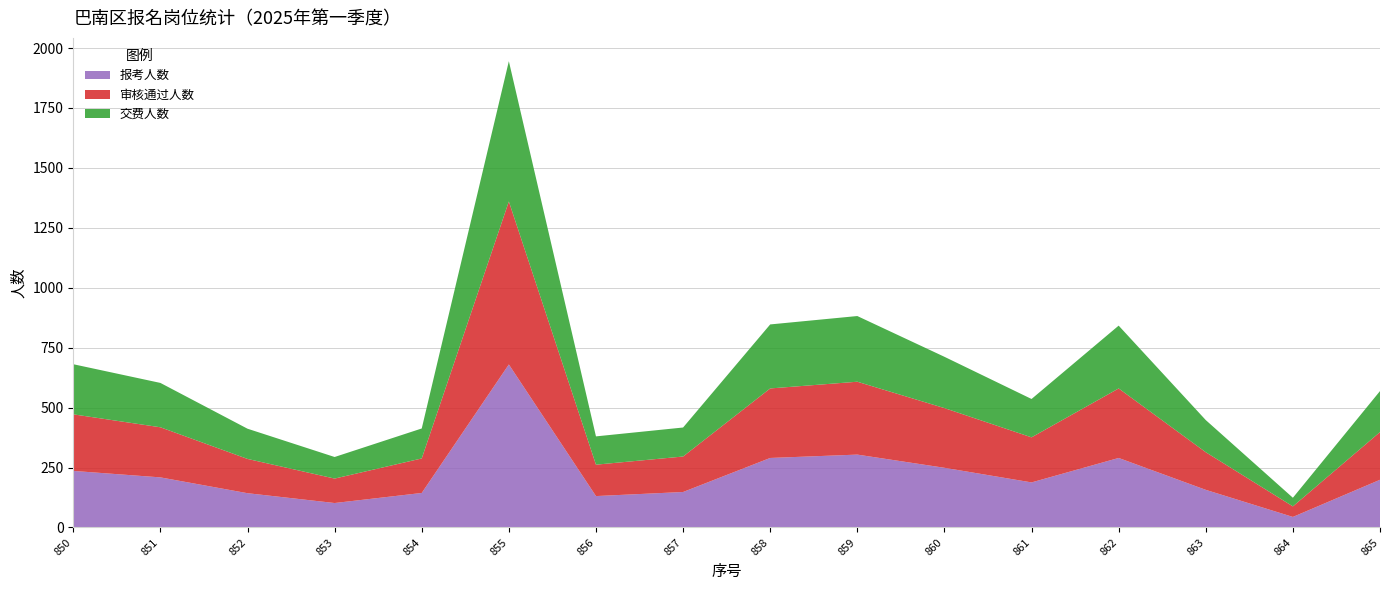

Reading left to right, what are all the values shown in this chart?

交费人数: 209	185	126	90	125	585	118	121	267	274	214	160	262	134	36	171
审核通过人数: 236	209	143	102	144	680	131	148	290	304	249	188	290	157	44	199
报考人数: 236	209	143	102	144	680	131	148	290	304	249	188	290	157	44	199